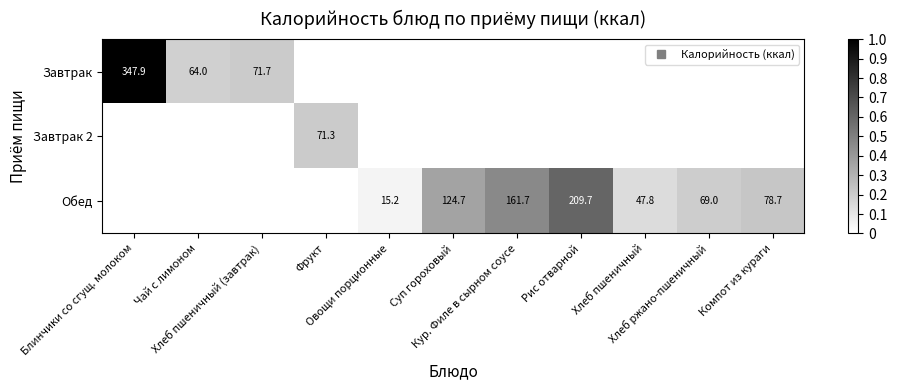

How many values in the Завтрак 2 series exceed 0?

1